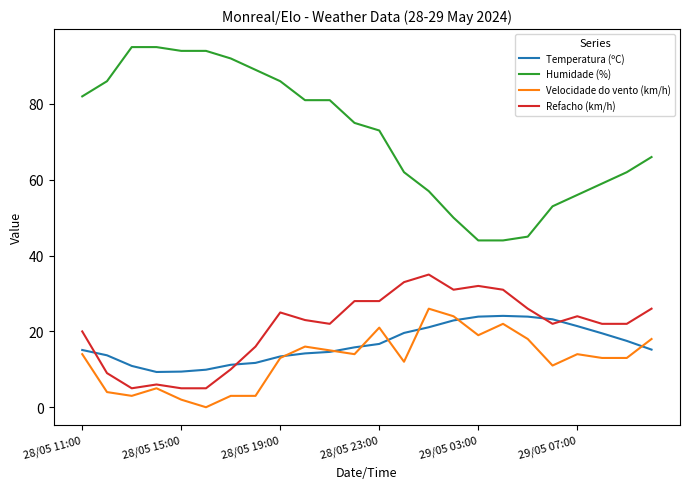

True or false: Refacho (km/h) and Humidade (%) cross at least once.

False